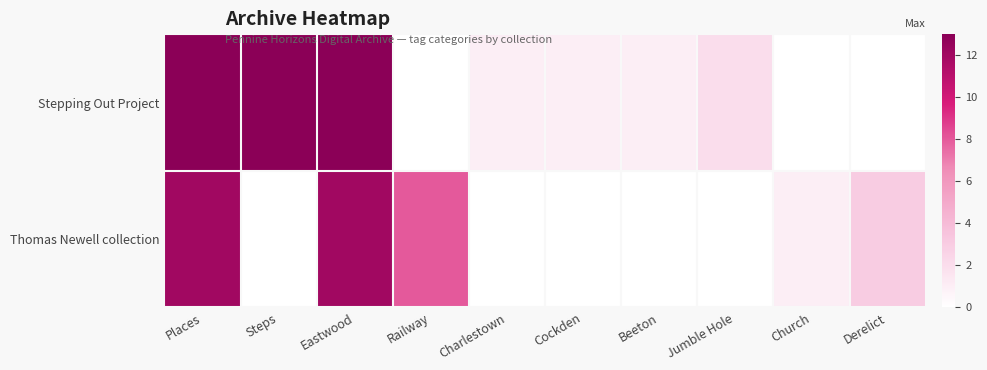

Reading right to left, list all the values displayed in this chart.

Stepping Out Project: Derelict=0	Church=0	Jumble Hole=2	Beeton=1	Cockden=1	Charlestown=1	Railway=0	Eastwood=13	Steps=13	Places=13
Thomas Newell collection: Derelict=3	Church=1	Jumble Hole=0	Beeton=0	Cockden=0	Charlestown=0	Railway=8	Eastwood=12	Steps=0	Places=12